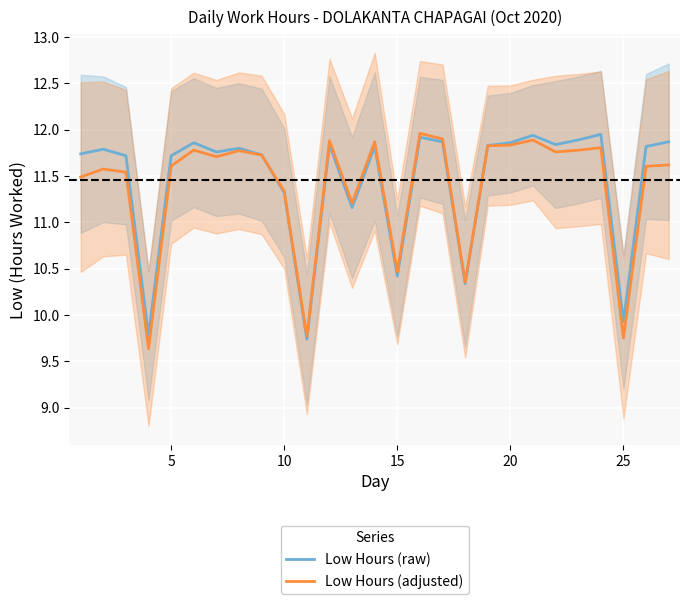

Rank the series by their maximum value, from lowest to highest.

Low Hours (raw), Low Hours (adjusted)